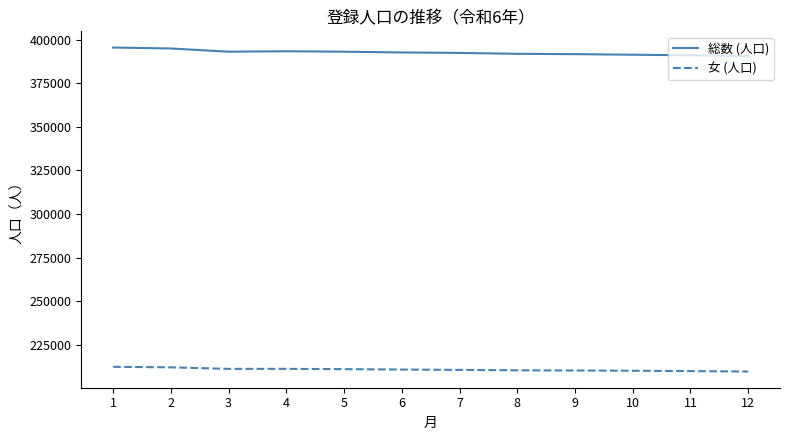

Rank the series by their average value, from highest to lowest.

総数 (人口), 女 (人口)